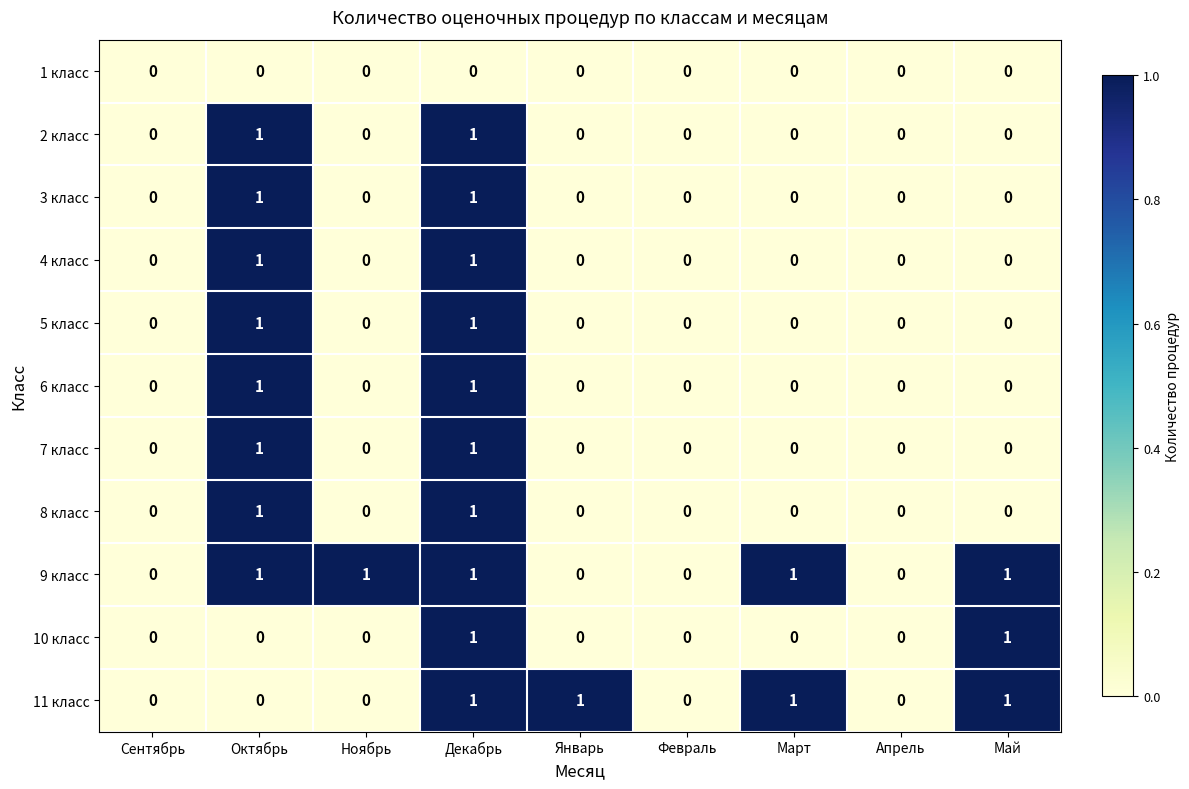

Count the 3 класс values in the range 0 to 1.

9